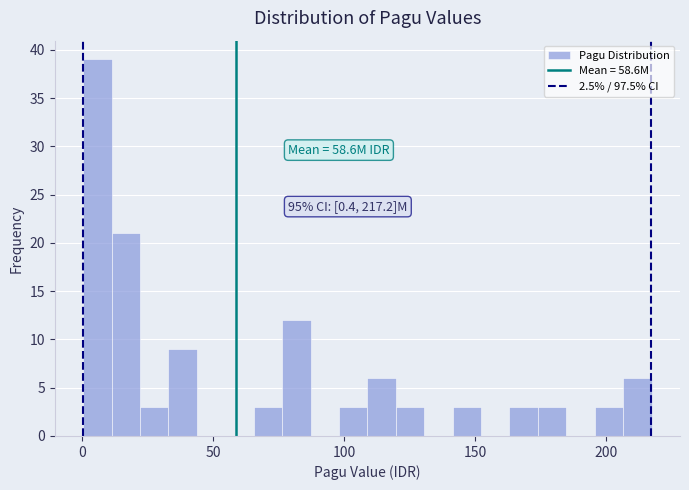

Read against the x-axis, roughly where is the centre of the tallest bar?

5